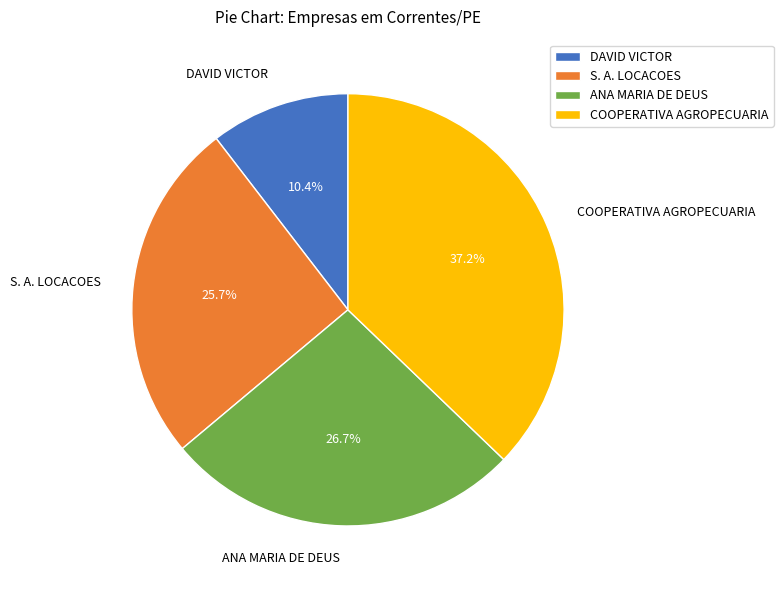

Does any single category account for the majority?

No